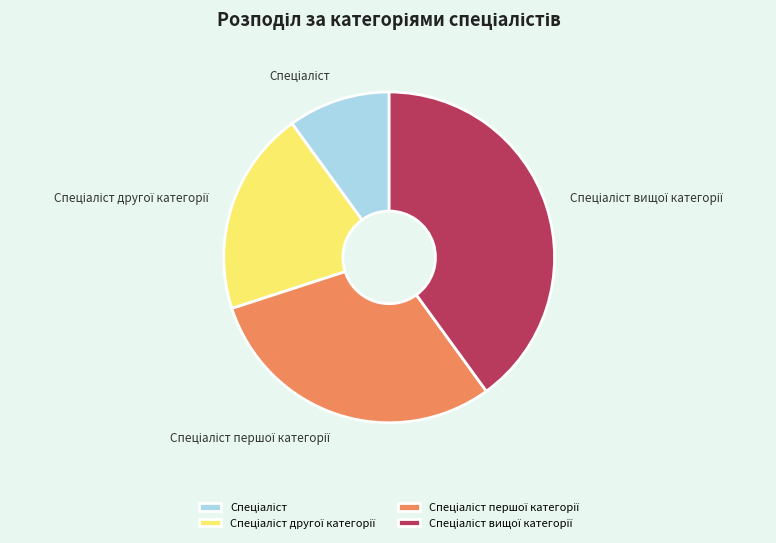

Does any single category account for the majority?

No